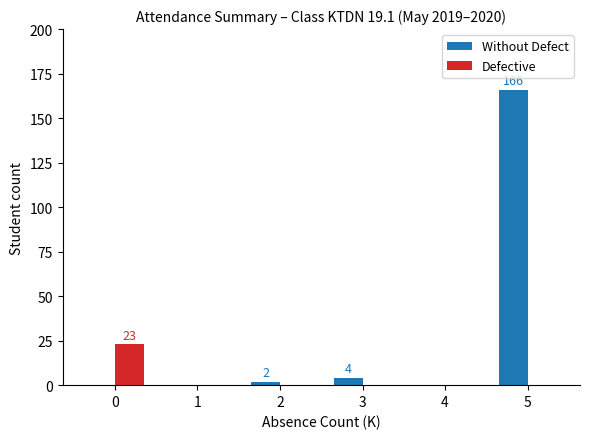

Which series changed the most between 0 and 2?

Defective